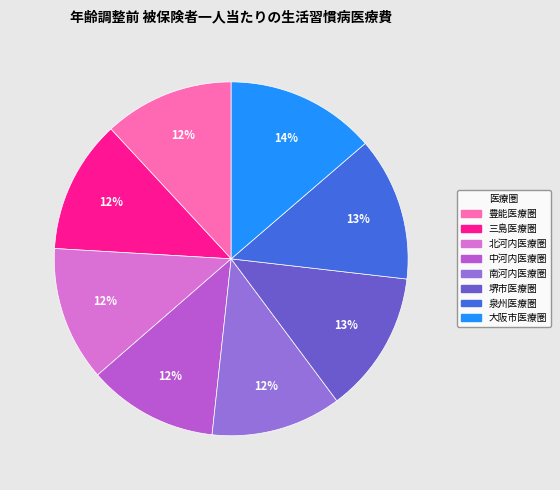

Between 中河内医療圏 and 堺市医療圏, which is larger?

堺市医療圏